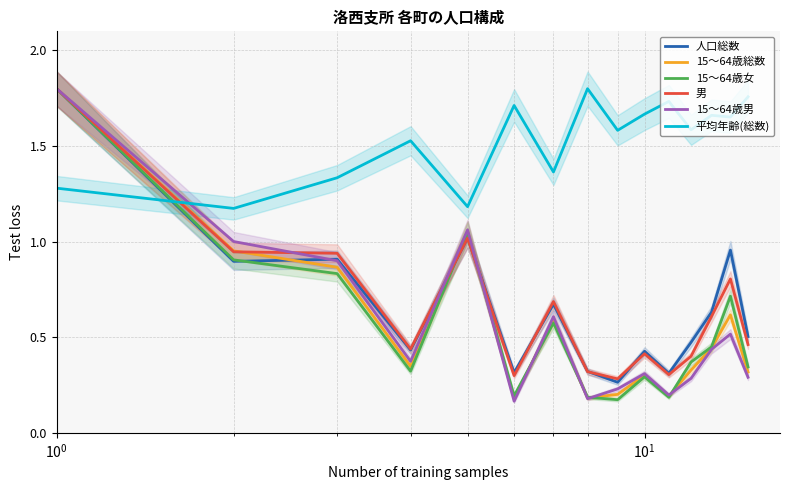

Count the number of data series in this chart.

6